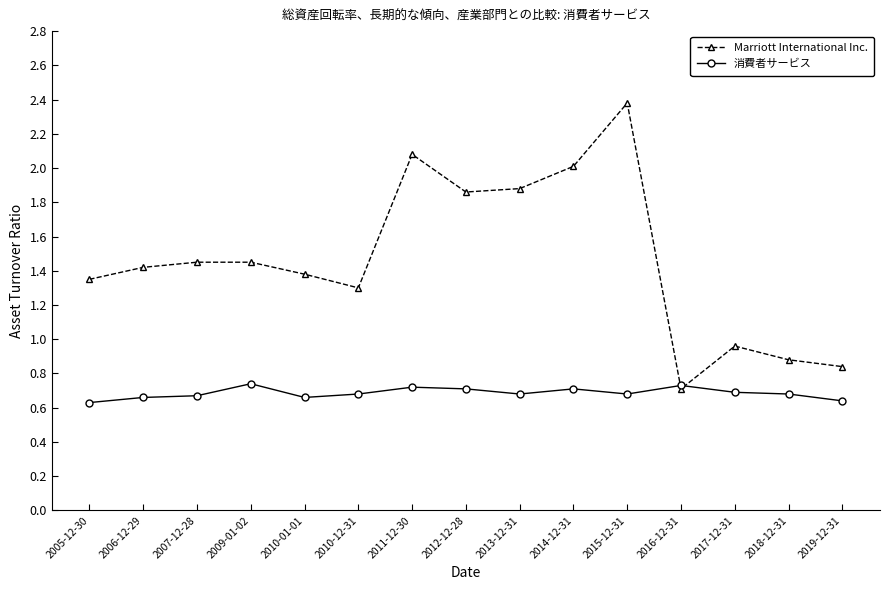

Where does the Marriott International Inc. series first go above 1?

2005-12-30